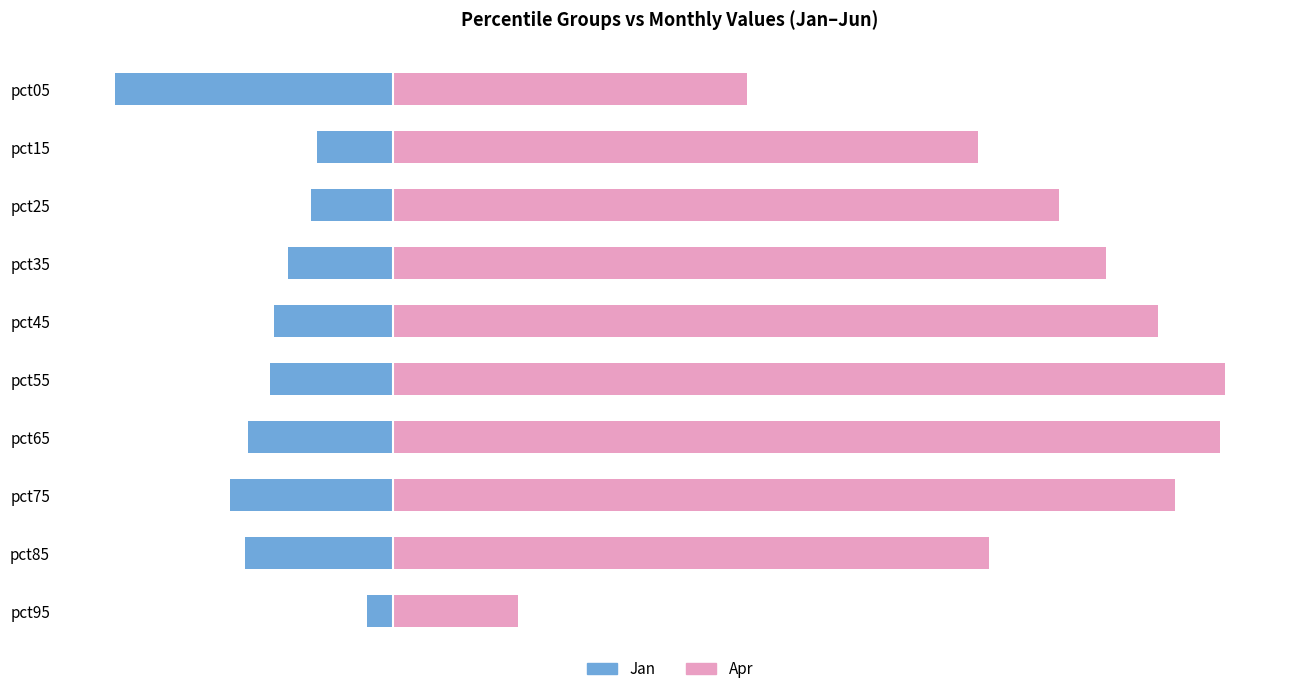

Is it true that Jan equals -0.2 at pct25?

False